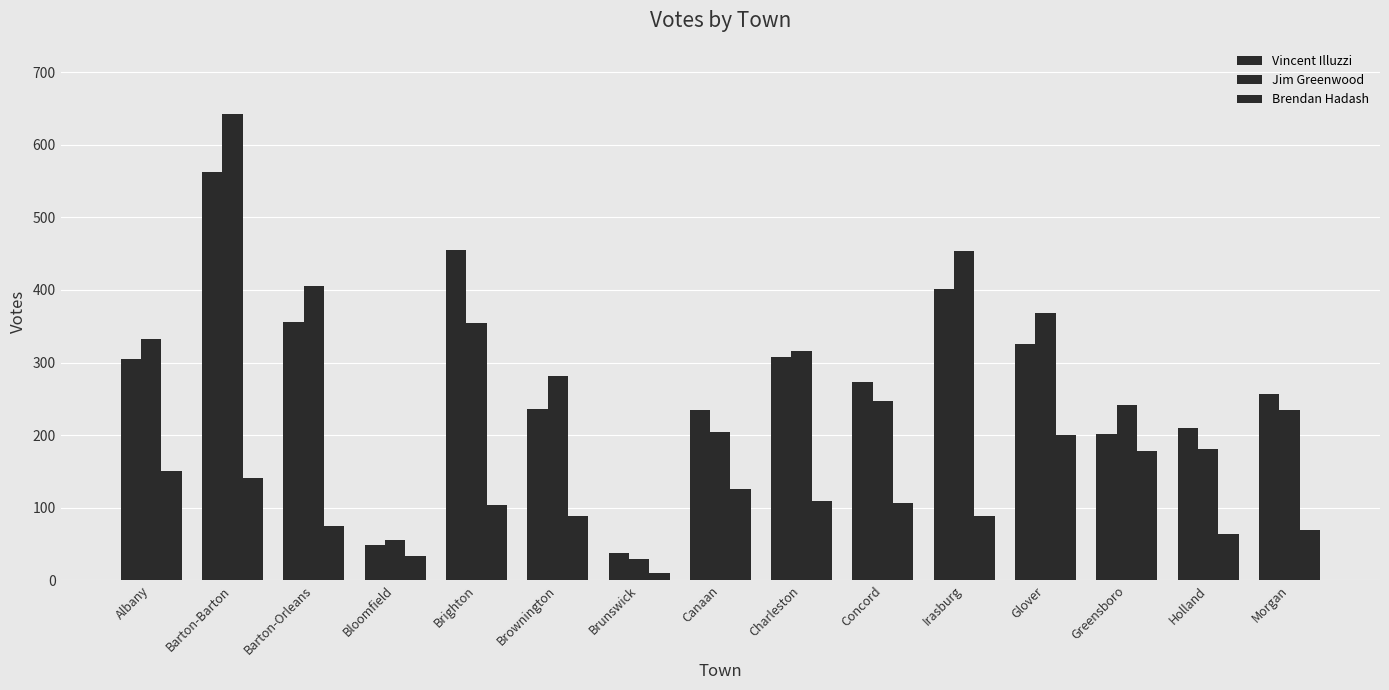

Which has a higher value, Albany or Charleston?

Charleston